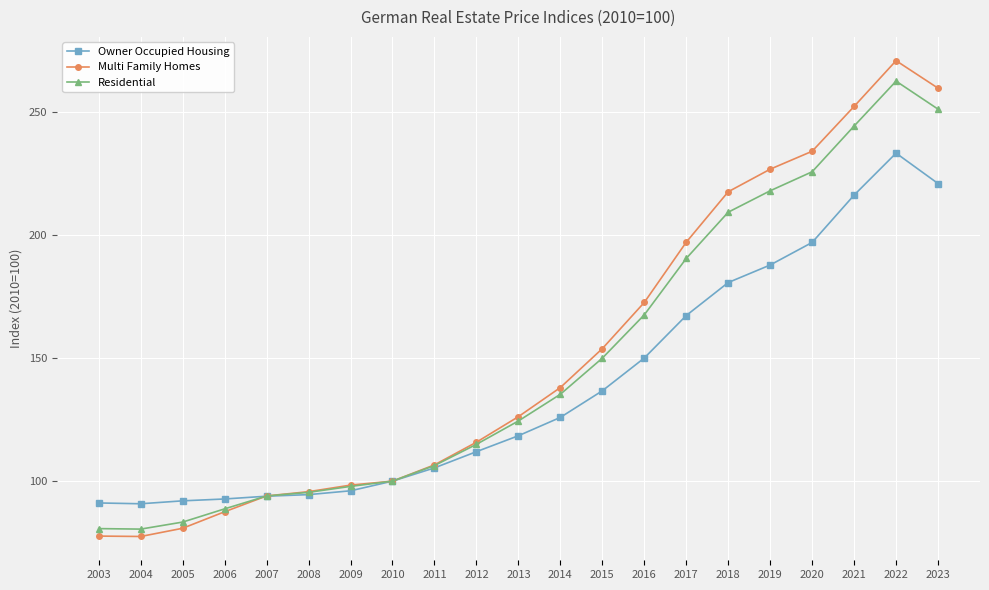

What is the difference between the Residential values at 2015 and 2017?

40.5